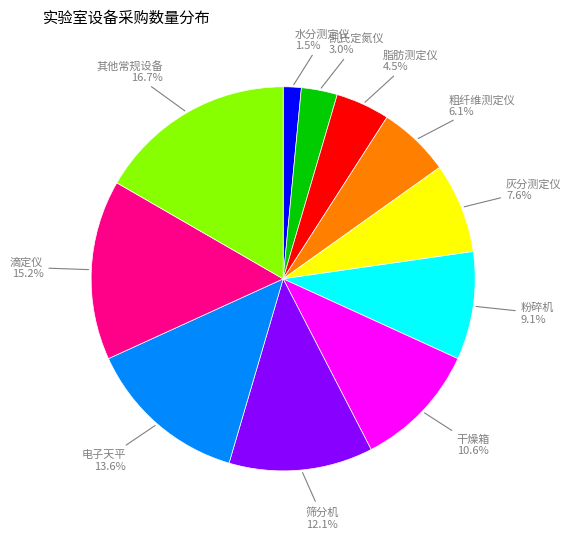

How many slices are in this pie chart?

11